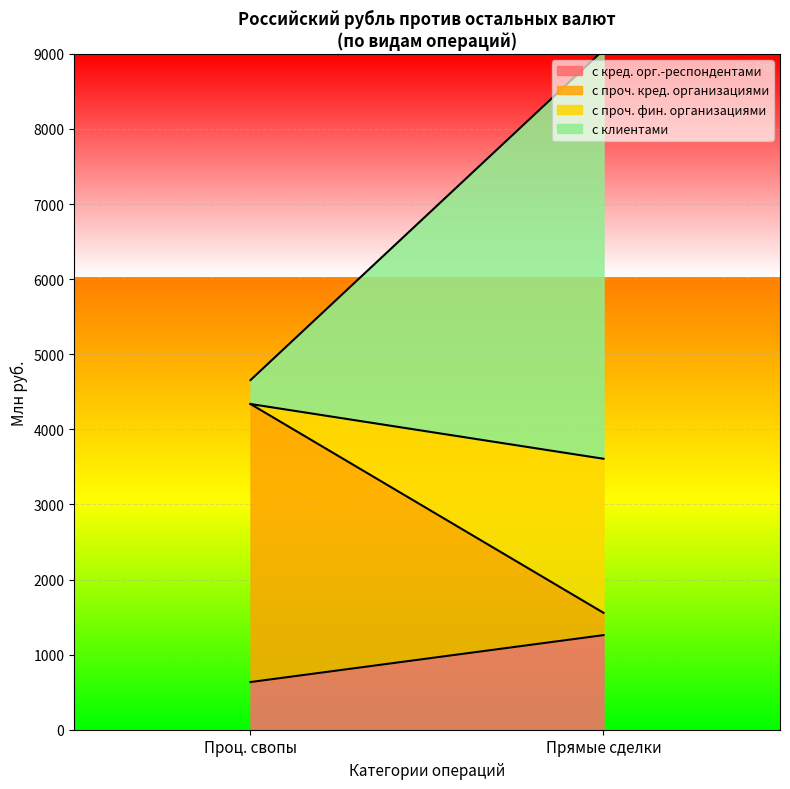

What is the total value across all series at Проц. свопы?

4656.2